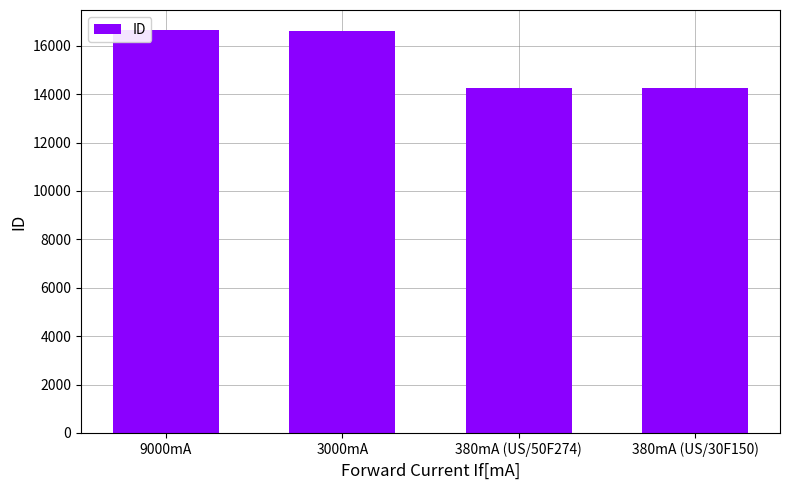

What is the difference between the maximum and second lowest values?

2384